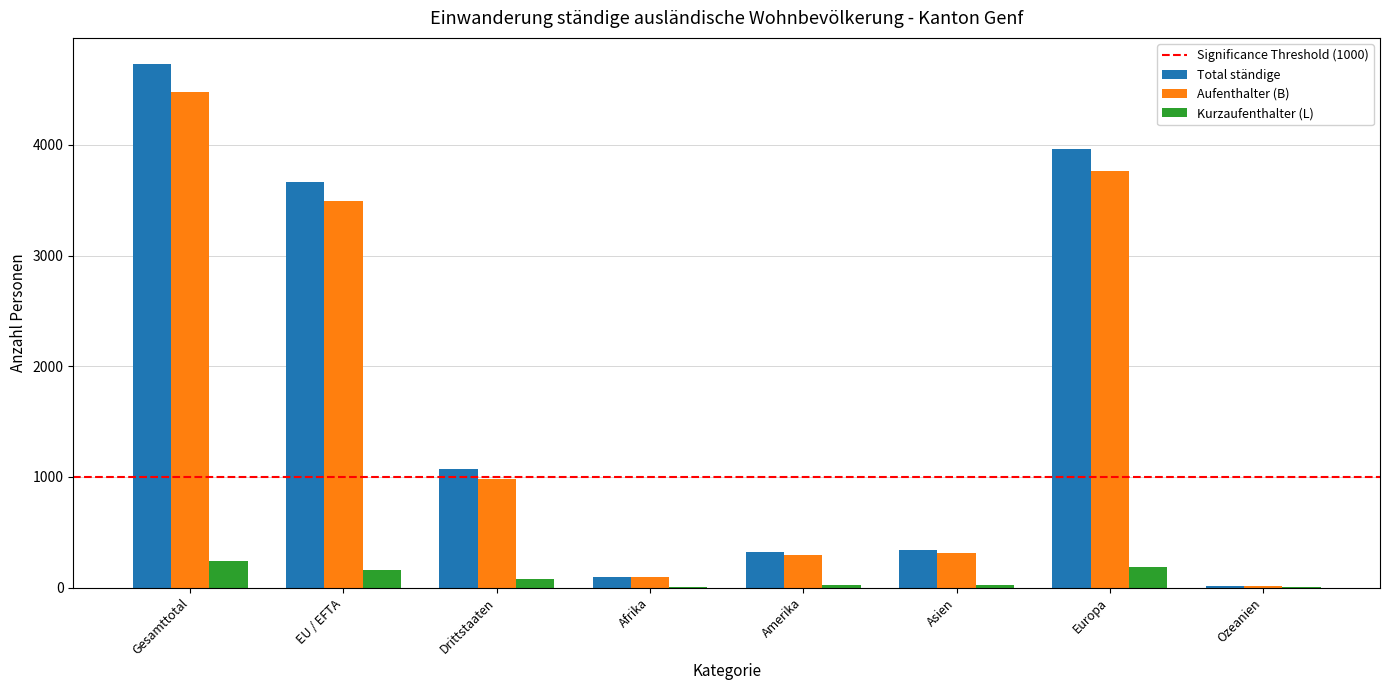

At which category is the sum across all series the highest?

Gesamttotal